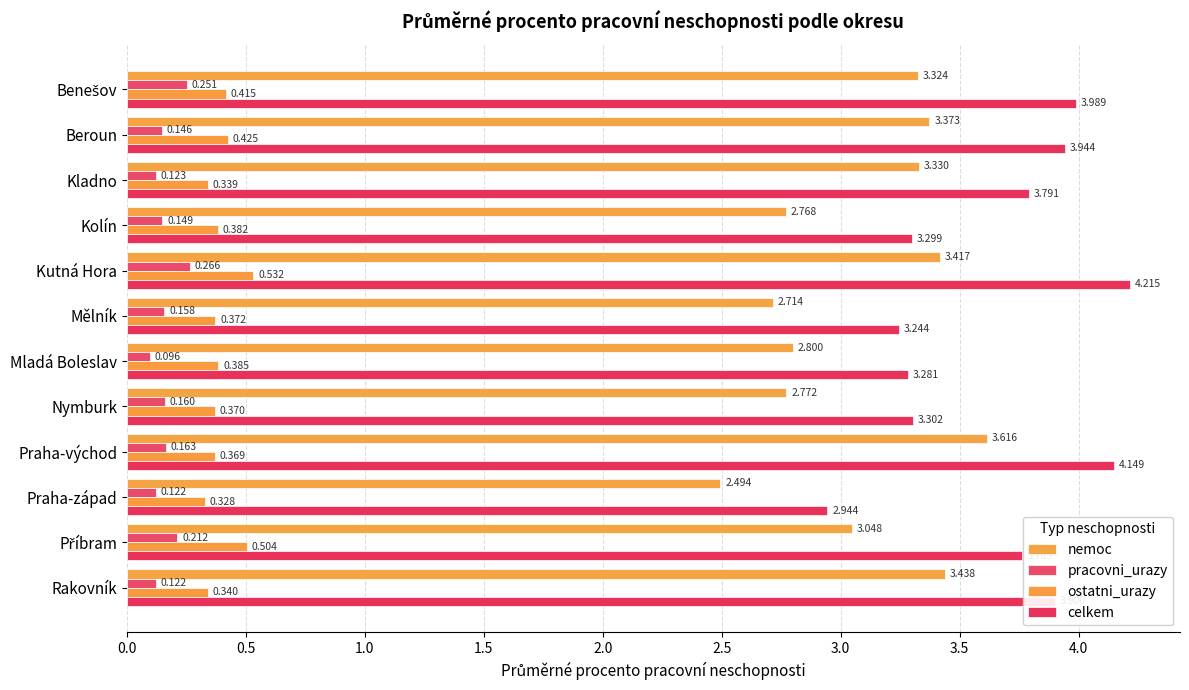

At which category is the sum across all series the highest?

Kutná Hora